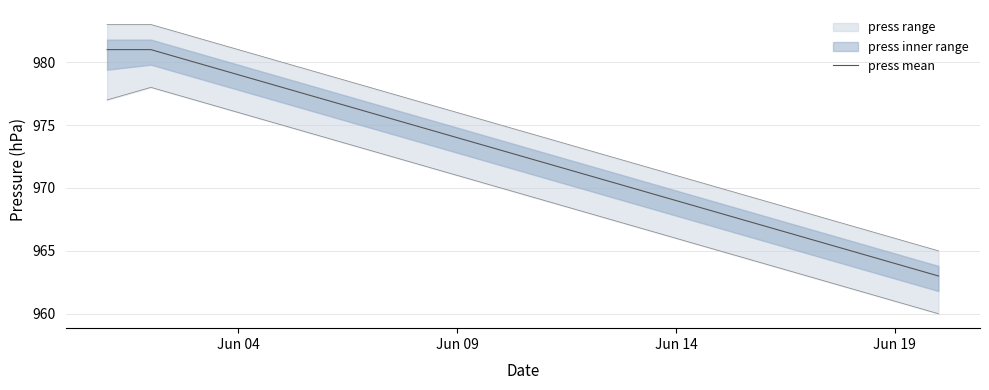

The value of press mean at Jun 04 is 979. True or false?

True